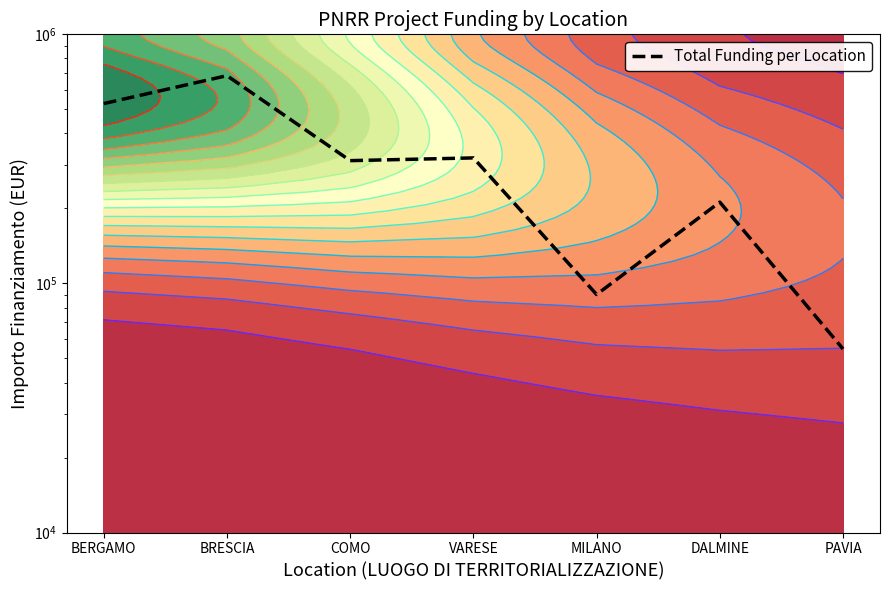

At which label is the value closest to 368540?

VARESE